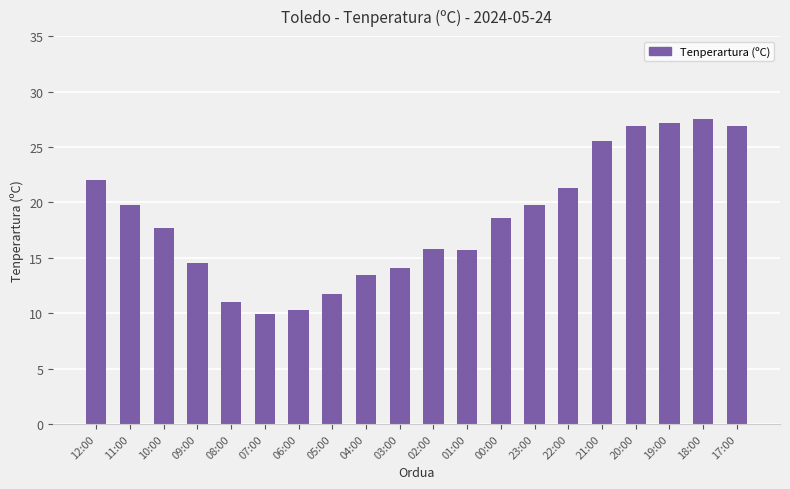

What is the approximate value at 18:00?

27.5